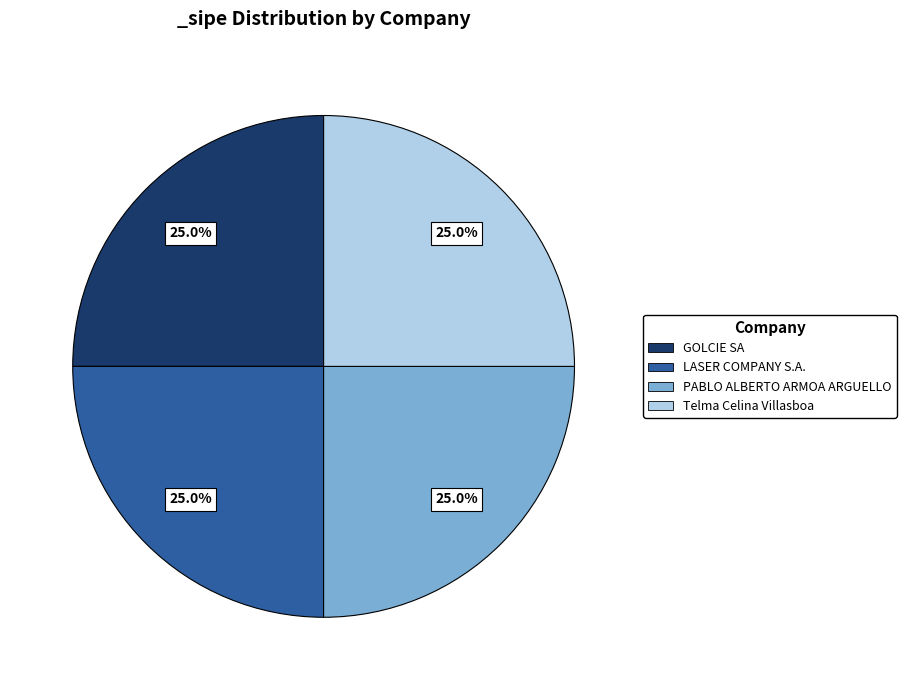

Is it true that GOLCIE SA is 25% of the pie?

True